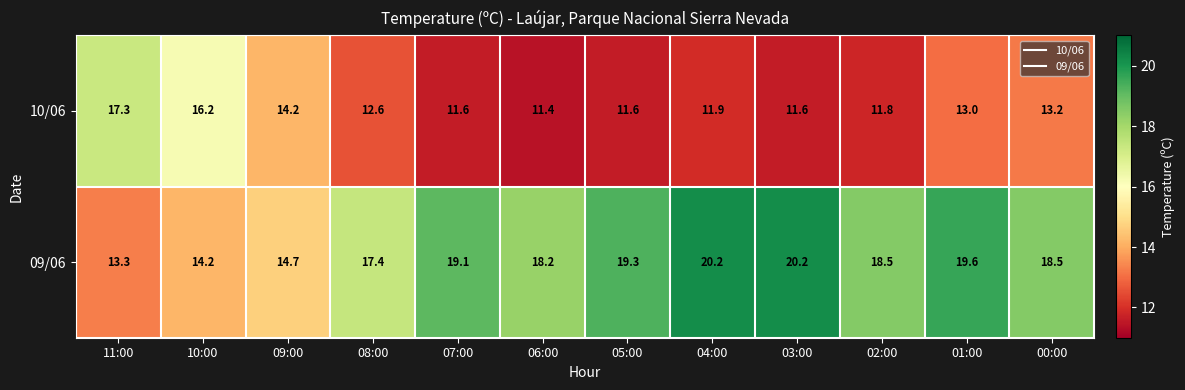

Reading left to right, transcribe all the data shown in this chart.

10/06: 17.3	16.2	14.2	12.6	11.6	11.4	11.6	11.9	11.6	11.8	13.0	13.2
09/06: 13.3	14.2	14.7	17.4	19.1	18.2	19.3	20.2	20.2	18.5	19.6	18.5